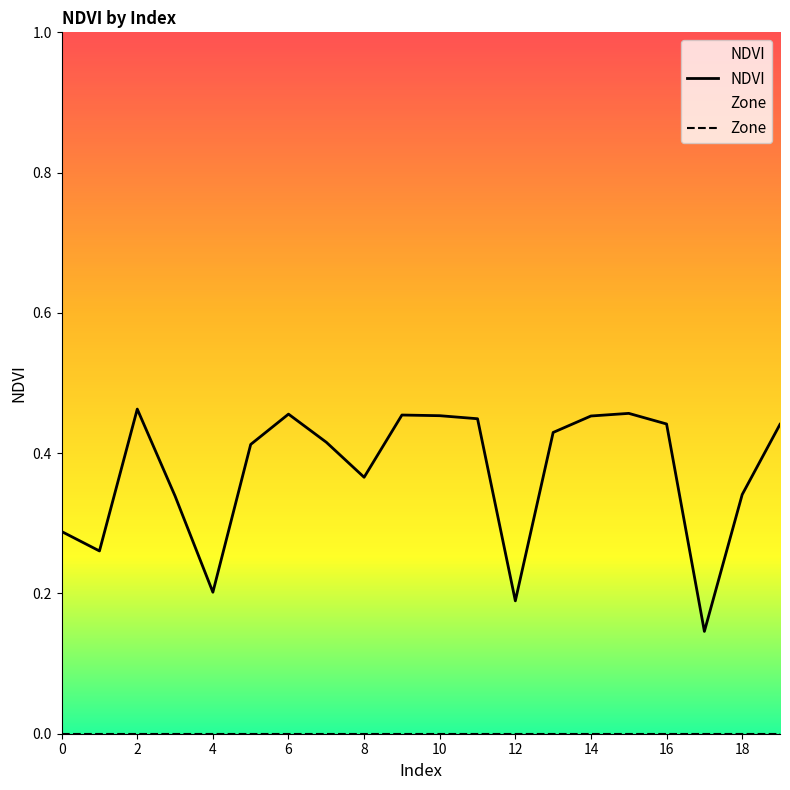

Rank the series at 17 from lowest to highest value.

Zone, NDVI